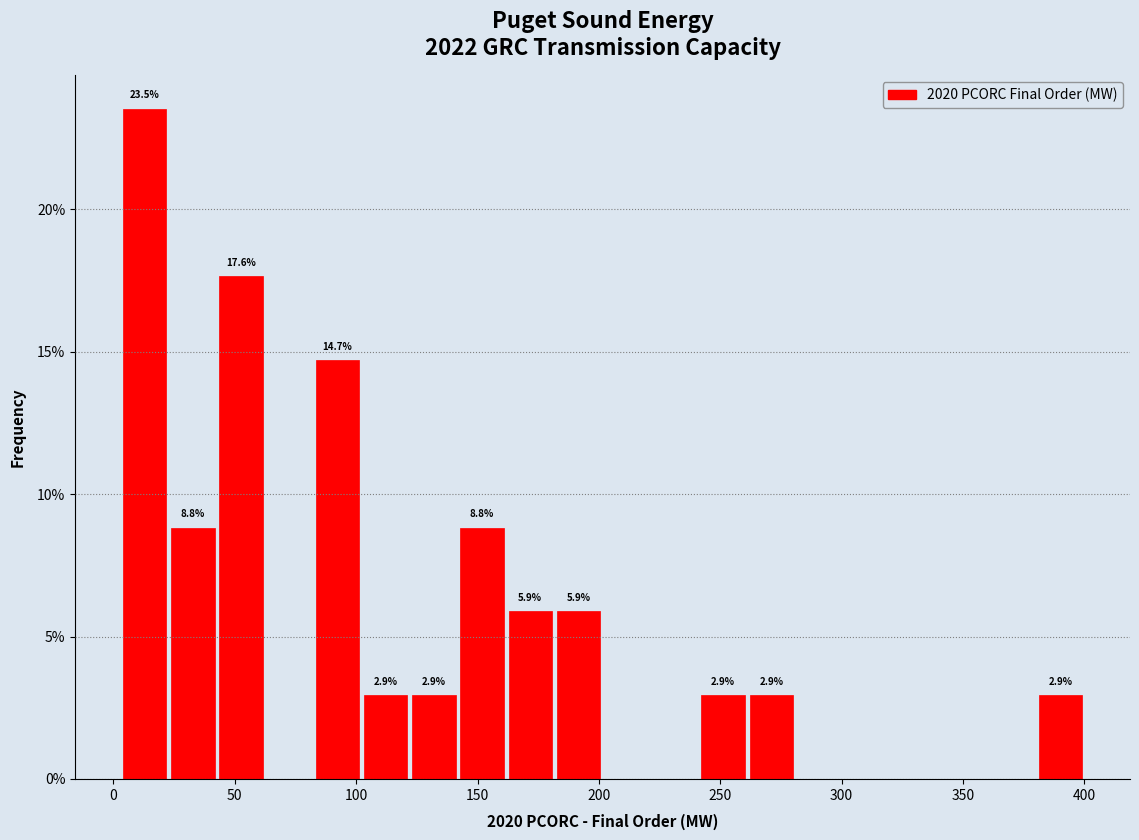

Read against the x-axis, roughly where is the centre of the tallest bar?

15